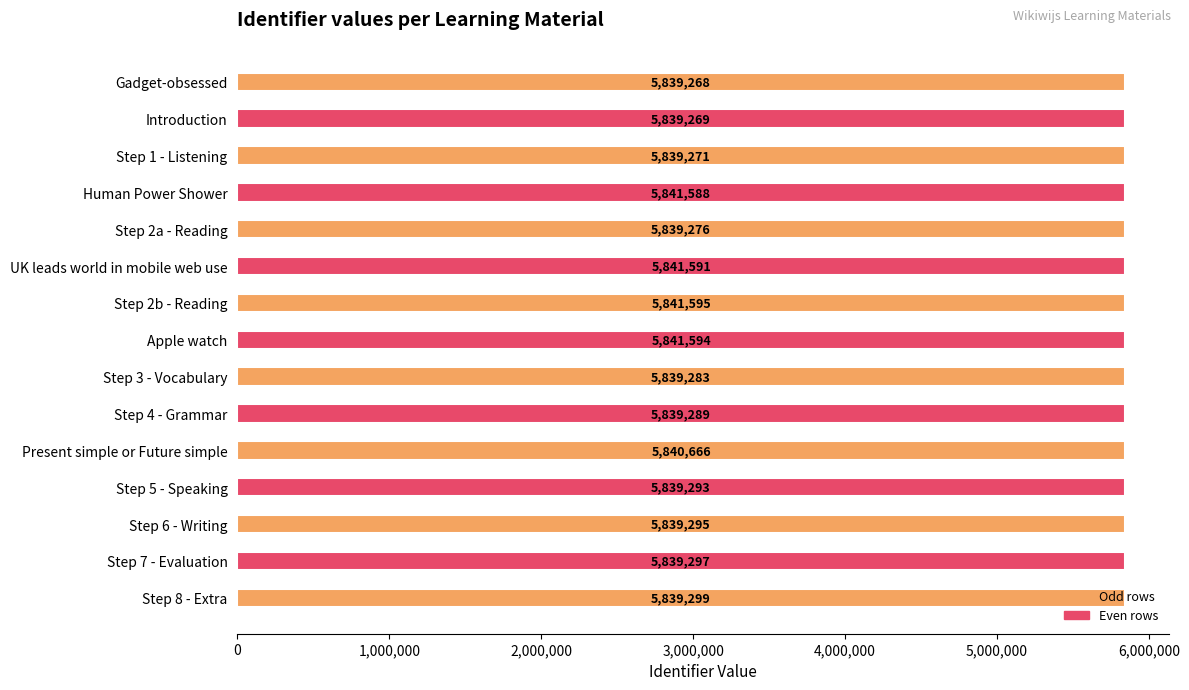

List the labels in order of value, smallest first.

Gadget-obsessed, Introduction, Step 1 - Listening, Step 2a - Reading, Step 3 - Vocabulary, Step 4 - Grammar, Step 5 - Speaking, Step 6 - Writing, Step 7 - Evaluation, Step 8 - Extra, Present simple or Future simple, Human Power Shower, UK leads world in mobile web use, Apple watch, Step 2b - Reading